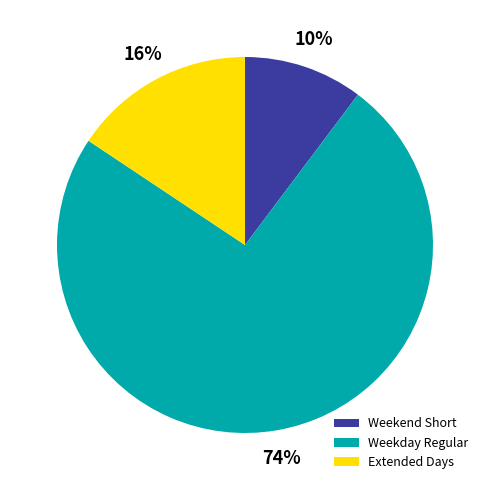

Which has a higher value, Weekend Short or Weekday Regular?

Weekday Regular